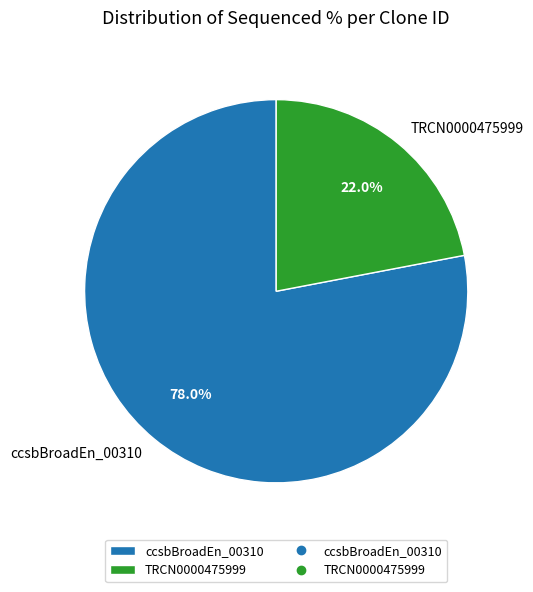

True or false: ccsbBroadEn_00310 accounts for 69% of the total.

False